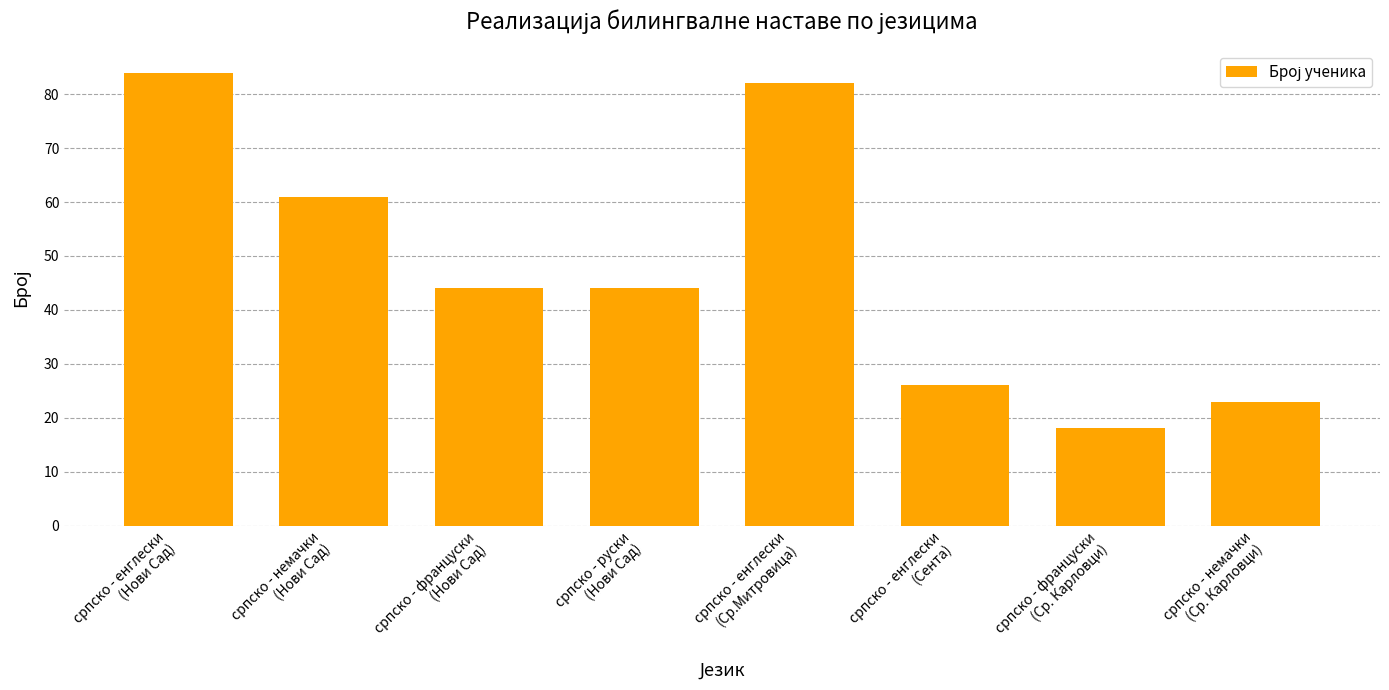

How many data points does each series have?

8